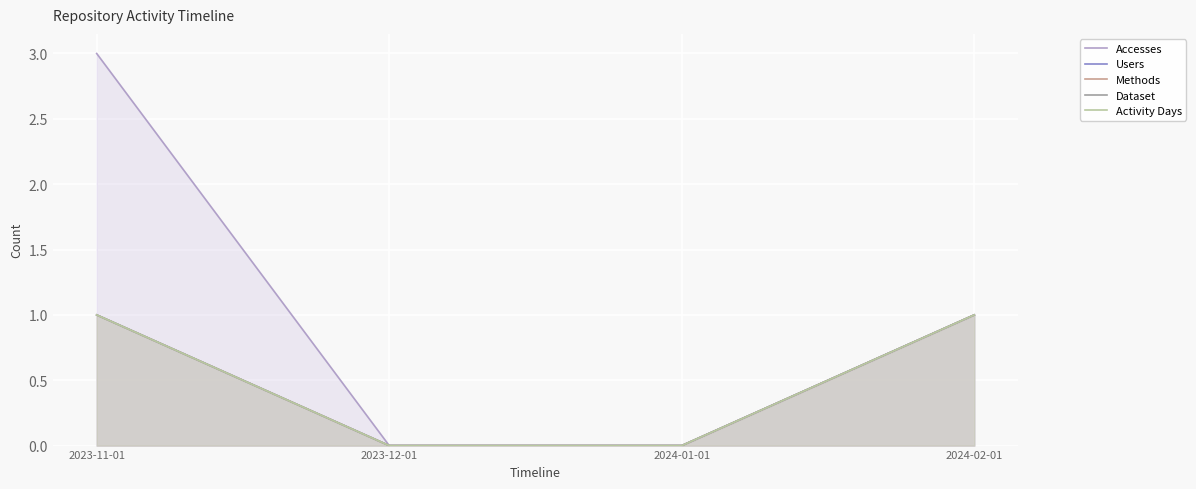

True or false: Accesses has more than 1 points higher than both neighbors.

False